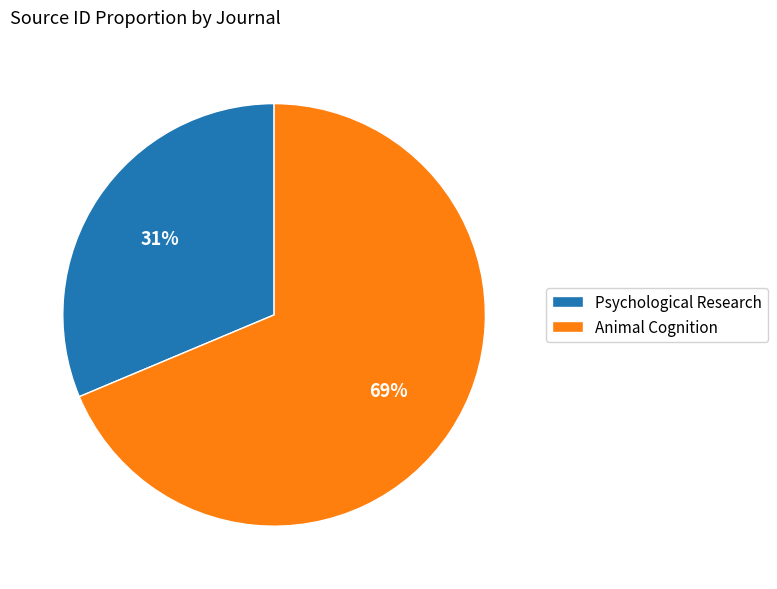

Does Animal Cognition account for over 50% of the chart?

Yes